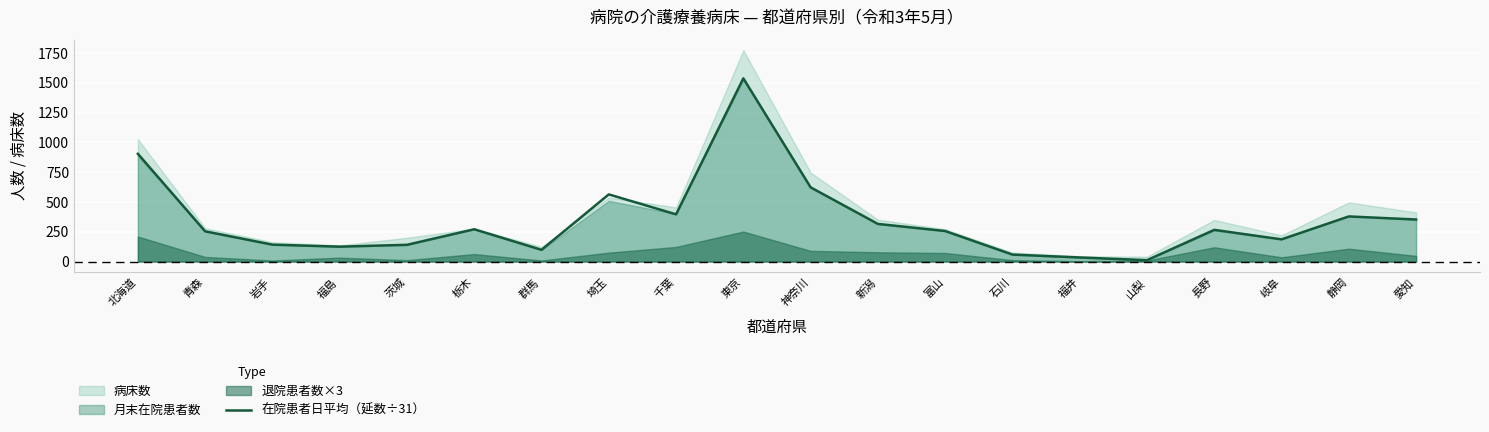

What is the maximum value for 在院患者日平均（延数÷31）?

1538.2